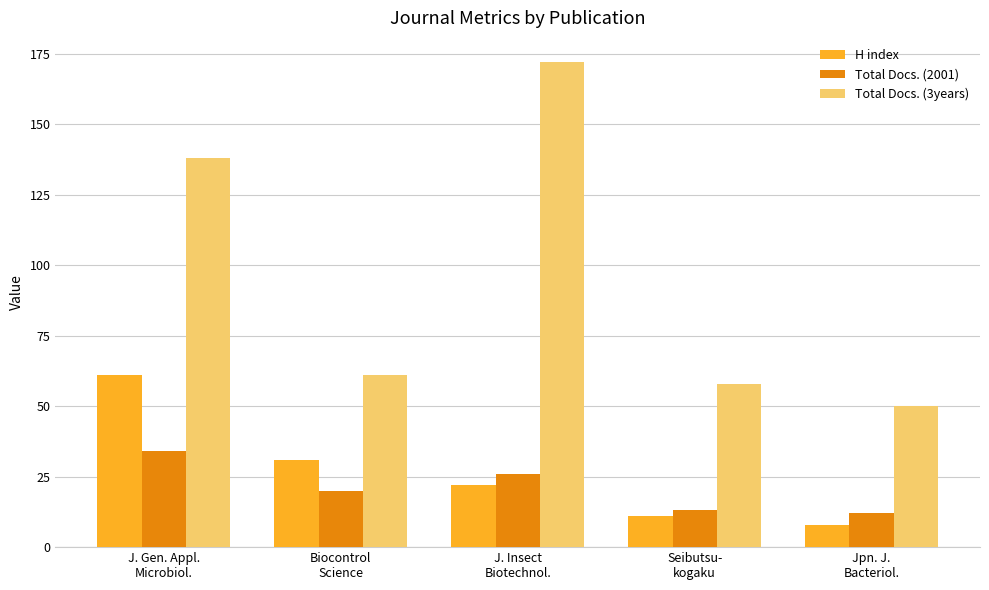

What is the label of the 3rd bar from the right?

J. Insect
Biotechnol.